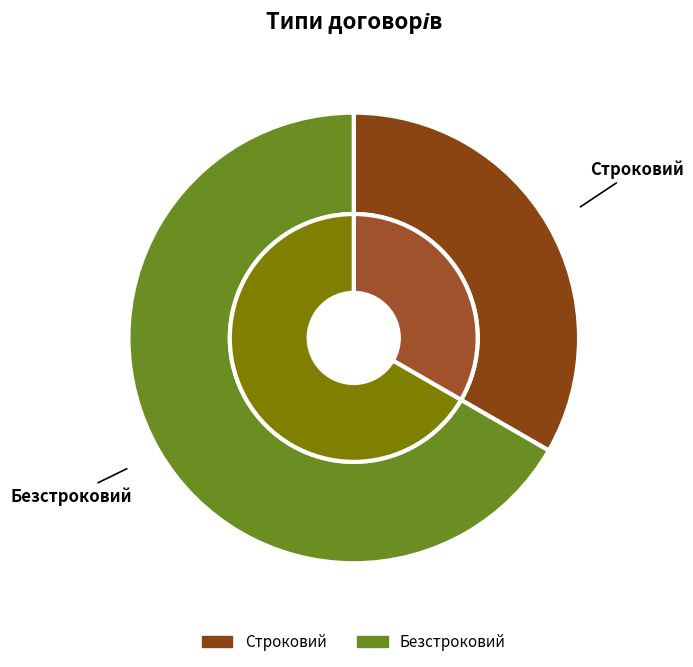

Is there a majority slice in this chart?

Yes